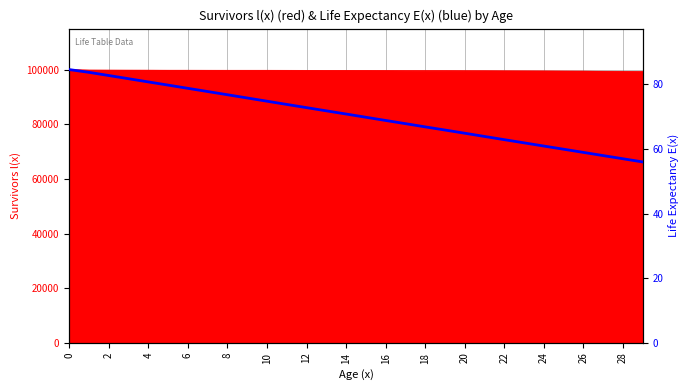

What is the sum of the values at 29 and 21?

119.9